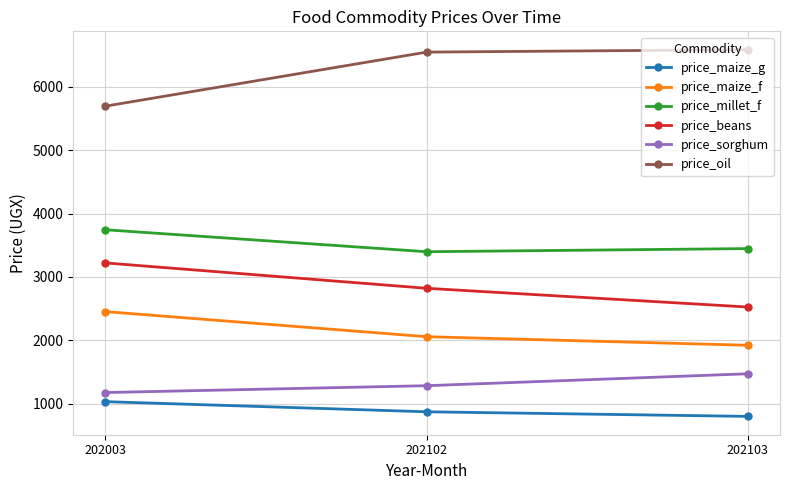

Where does the price_oil series first go above 6549?

202102